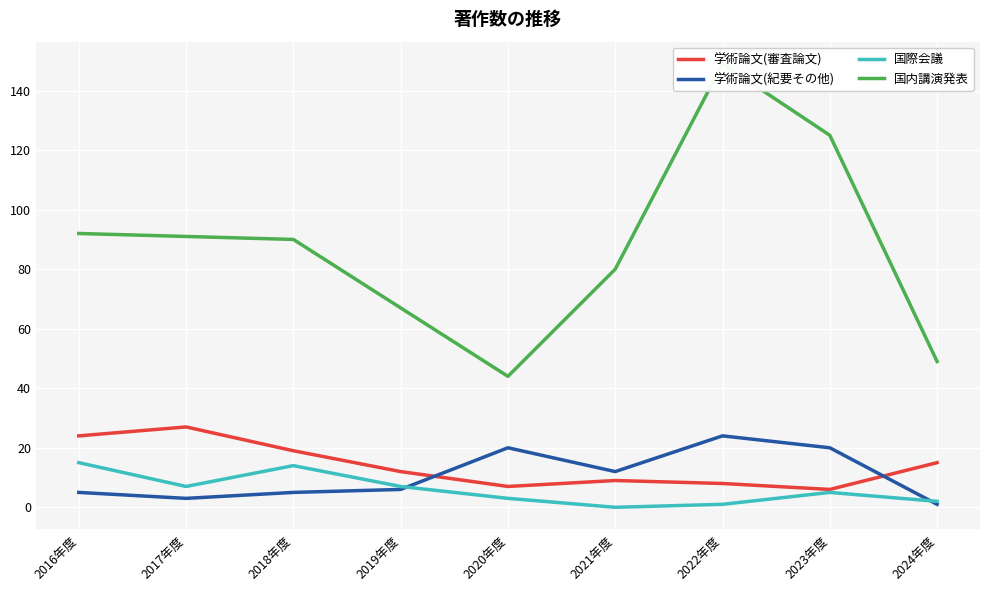

Which category has the highest value in the 学術論文(審査論文) series?

2017年度